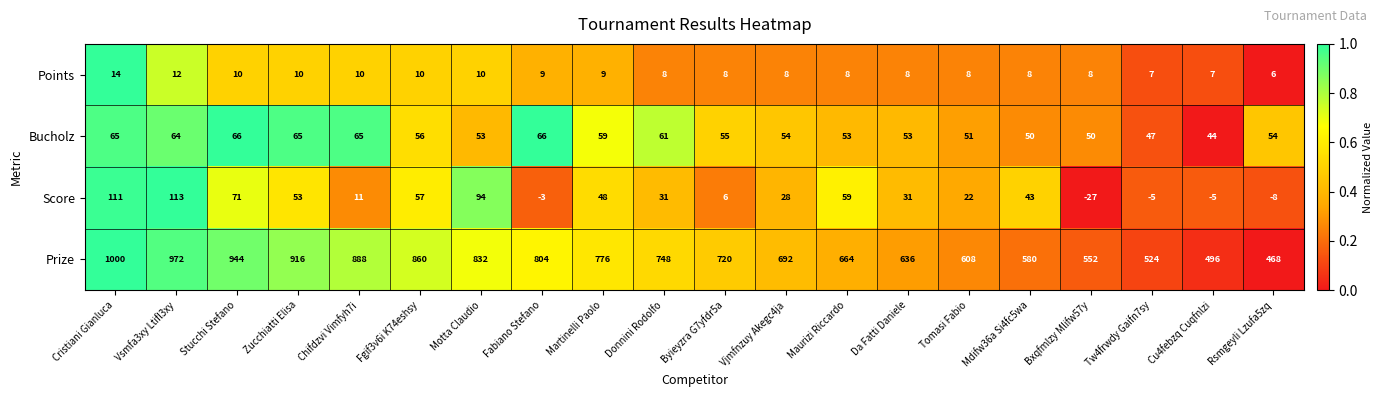

At which label does Bucholz first exceed 55?

Cristiani Gianluca